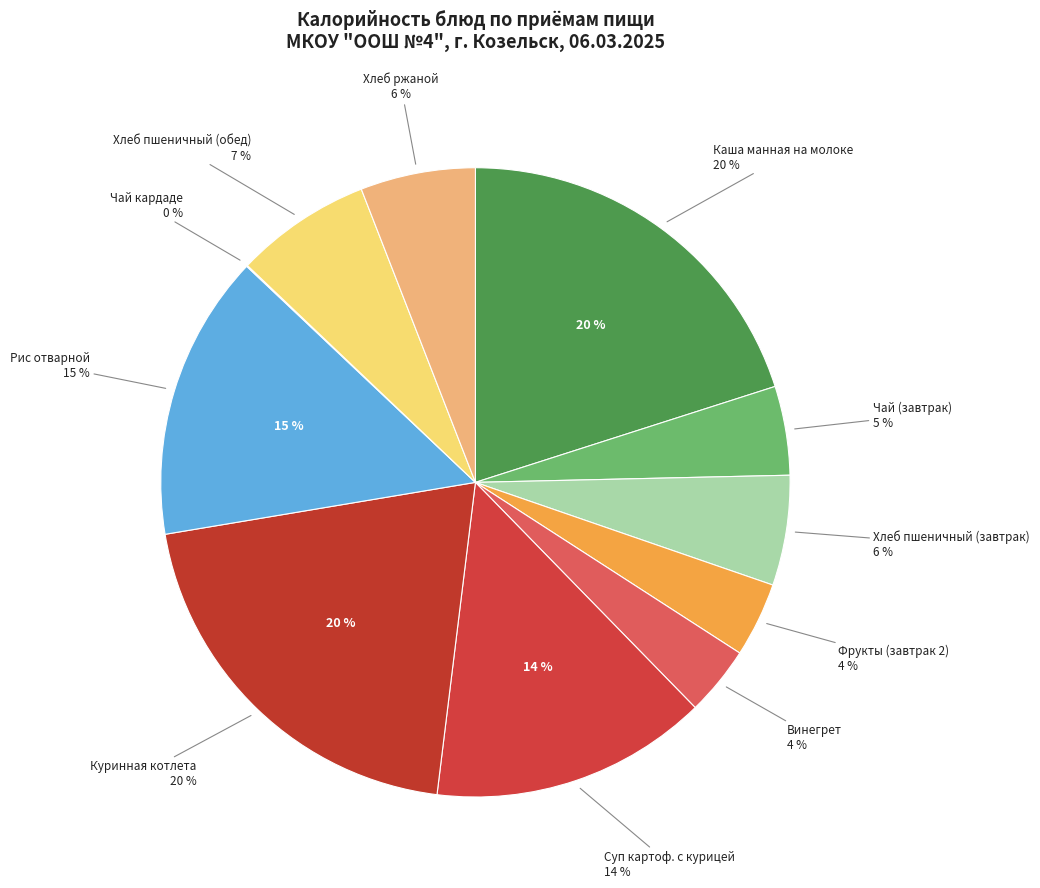

What percentage is NOT represented by Суп картоф. с курицей?

85.7%